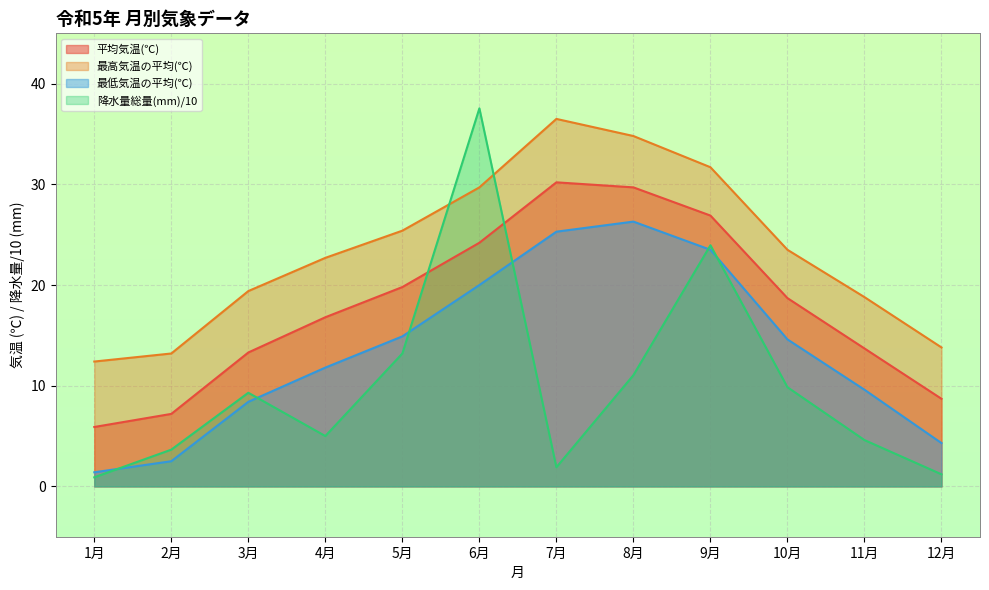

List the labels in order of 降水量総量(mm) value, largest first.

6月, 9月, 5月, 8月, 10月, 3月, 4月, 11月, 2月, 7月, 12月, 1月